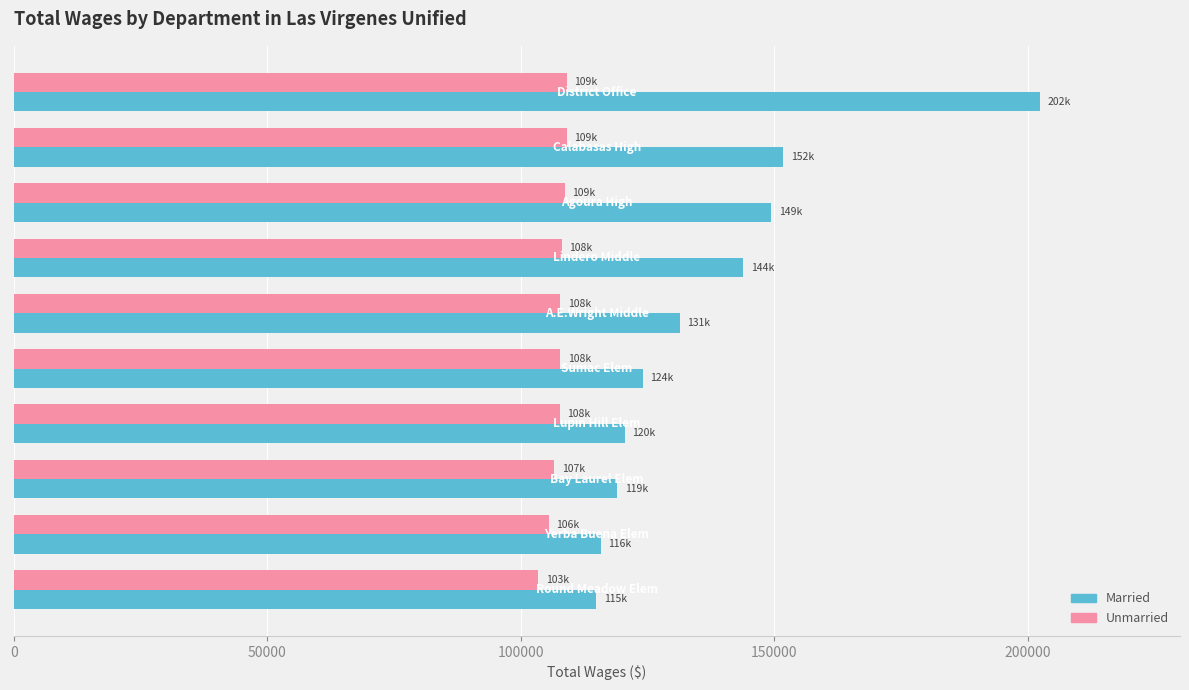

Which series has the largest total across all categories?

Married